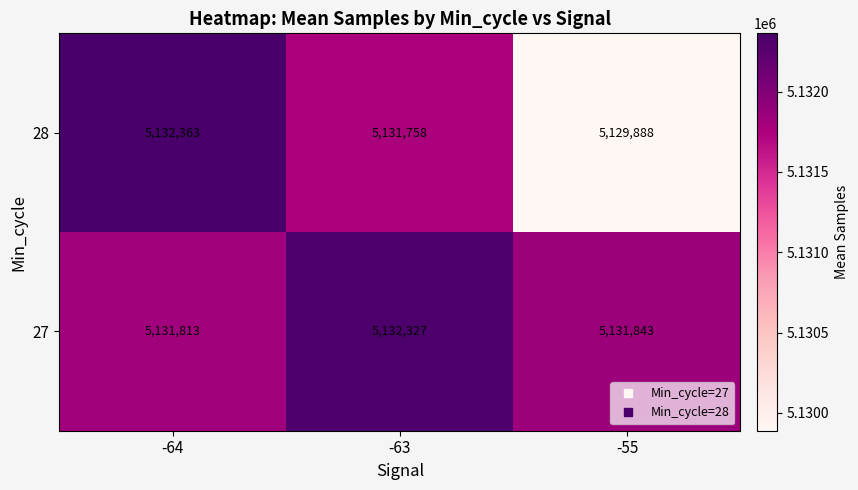

Read the 28 value at -64, to the nearest 50.

5132350